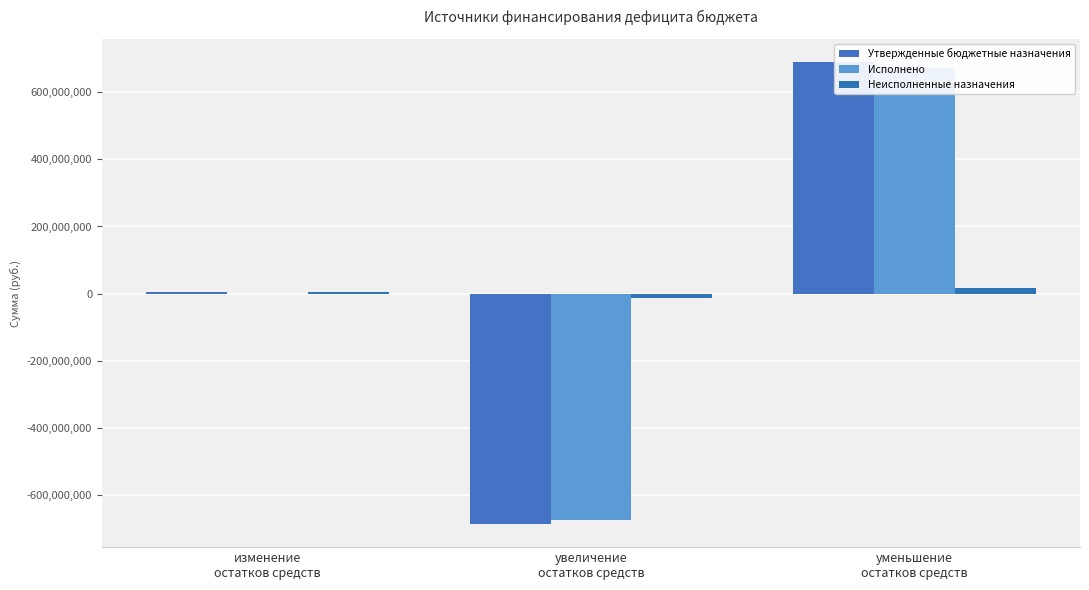

Rank the series by their maximum value, from lowest to highest.

Неисполненные назначения, Исполнено, Утвержденные бюджетные назначения